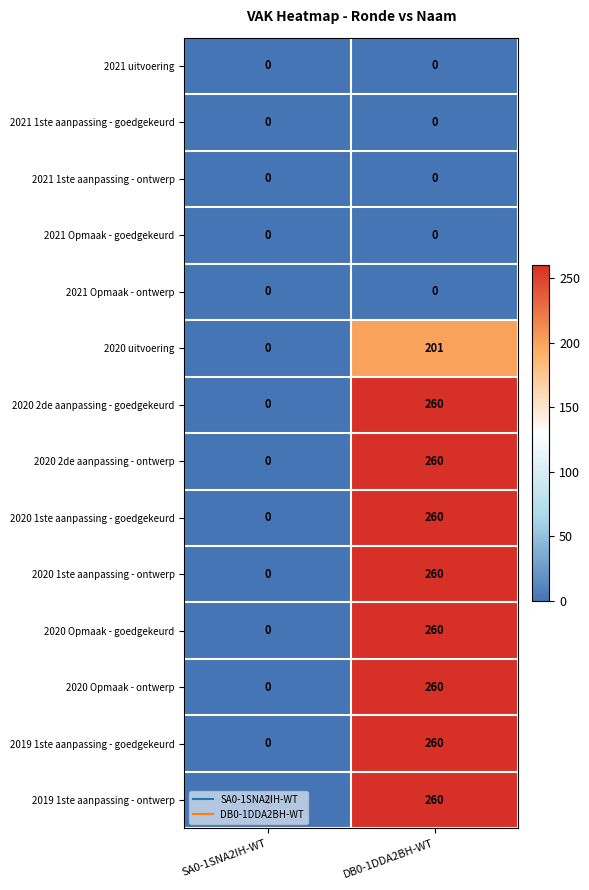

Is it true that 2020 2de aanpassing - goedgekeurd equals 83 at DB0-1DDA2BH-WT?

False